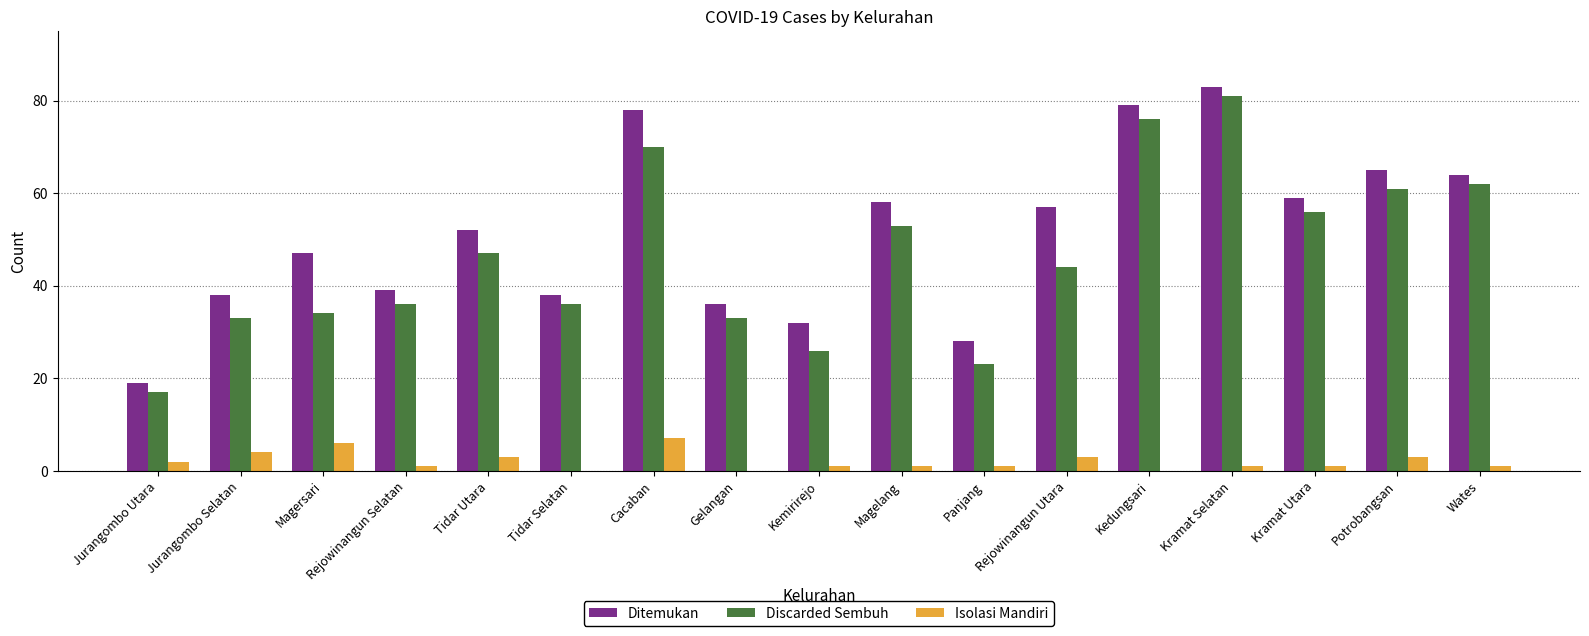

Between Magelang and Kramat Selatan, which series saw the biggest shift?

Discarded Sembuh